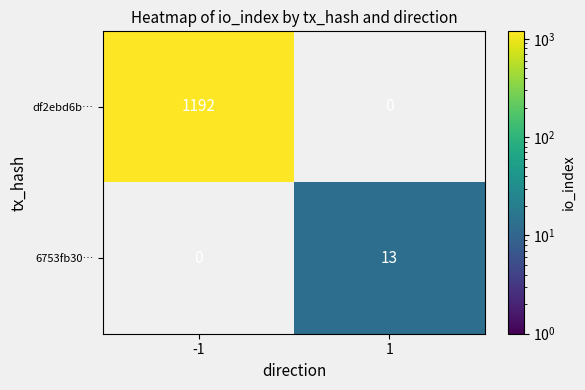

What is the sum of all 6753fb30… values?

13